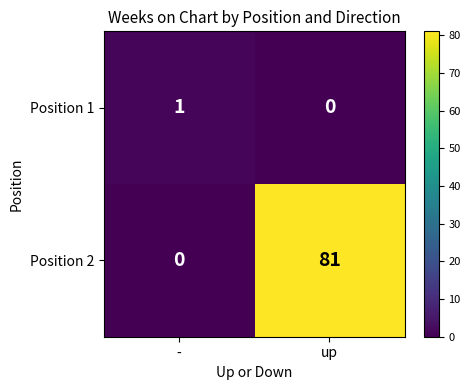

Reading right to left, transcribe all the data shown in this chart.

Position 1: up=0	-=1
Position 2: up=81	-=0